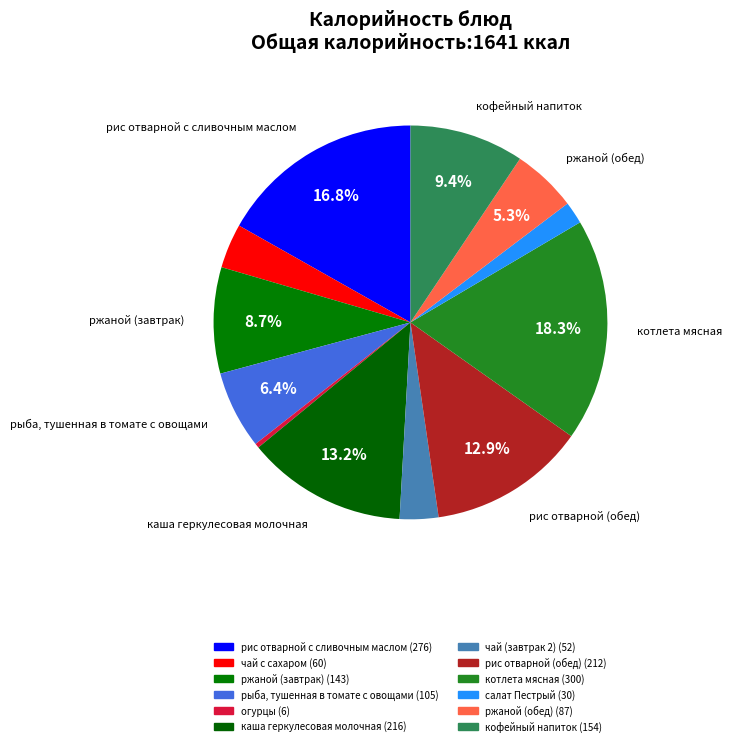

To the nearest percent, what percentage of the pie is кофейный напиток?

9%